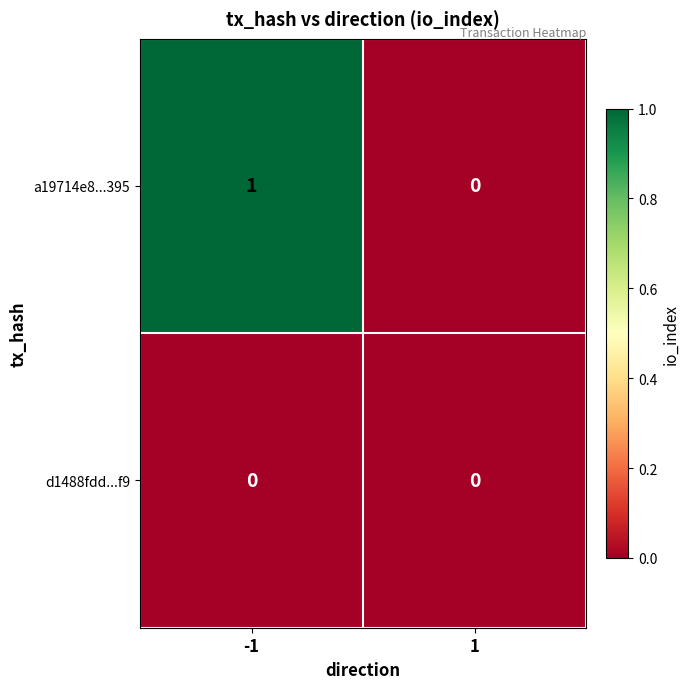

Reading left to right, what are all the values shown in this chart?

a19714e8...395: 1	0
d1488fdd...f9: 0	0